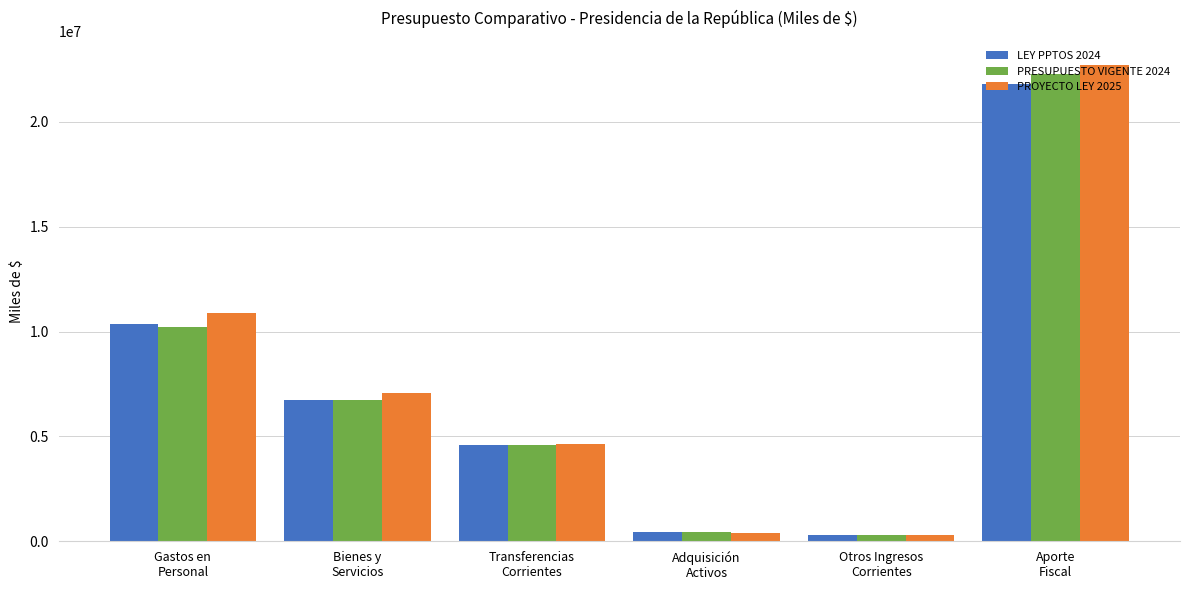

What is the greatest value displayed?

22721163